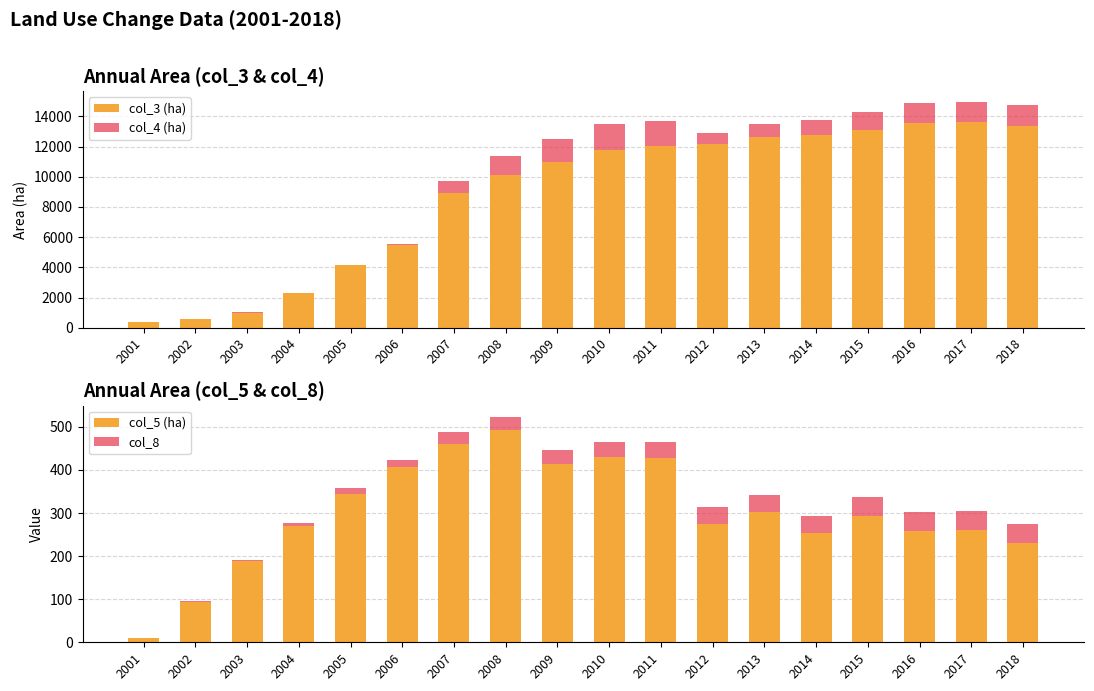

Reading left to right, list all the values displayed in this chart.

col_3 (ha): 384	552	970	2282	4155	5512	8893	10117	10961	11790	12016	12135	12599	12736	13085	13584	13614	13379
col_4 (ha): 1	19	67	14	17	27	840	1265	1559	1698	1702	745	879	989	1202	1299	1307	1348
col_5 (ha): 9	93	188	270	345	407	461	492	413	429	428	275	302	253	293	258	260	230
col_8: 1	2	3	7	12	16	26	31	34	36	37	38	39	41	43	45	45	44